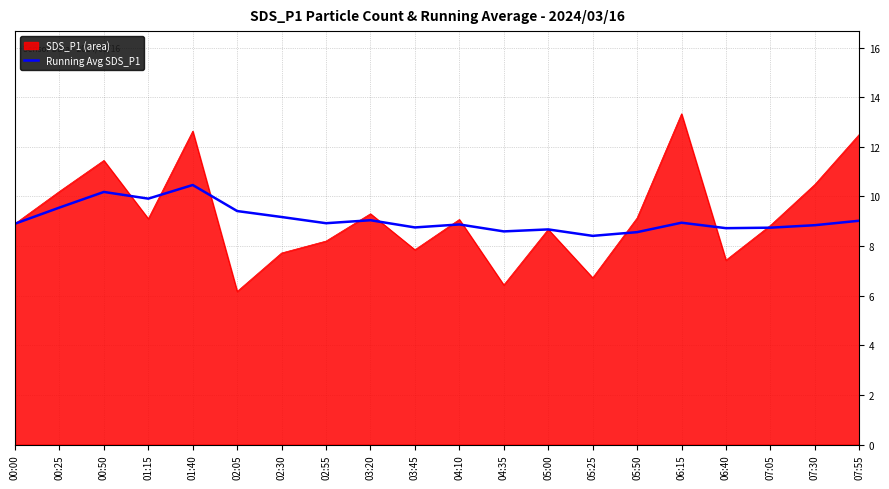

How many lines are shown in the chart?

2